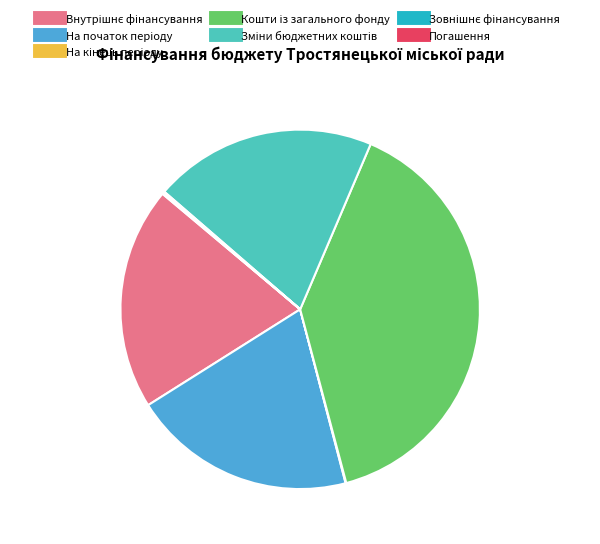

Is there a majority slice in this chart?

No